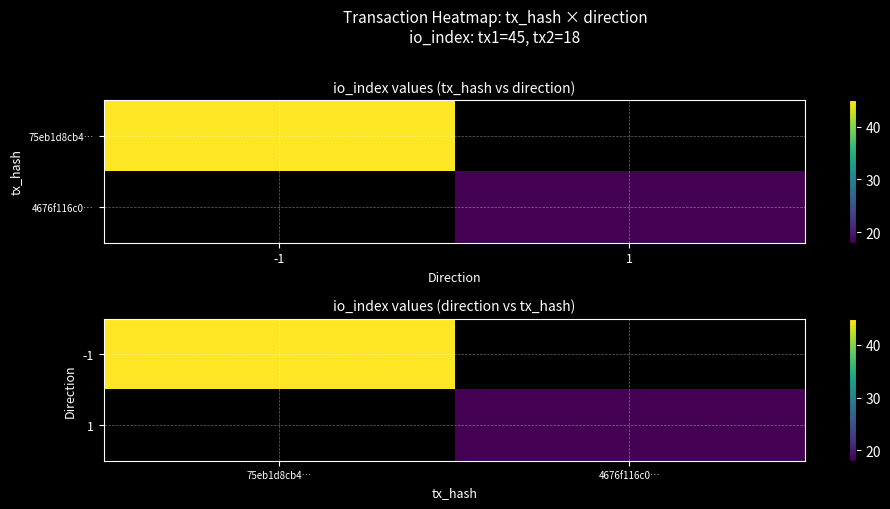

Rank the series by their average value, from highest to lowest.

-1, 1